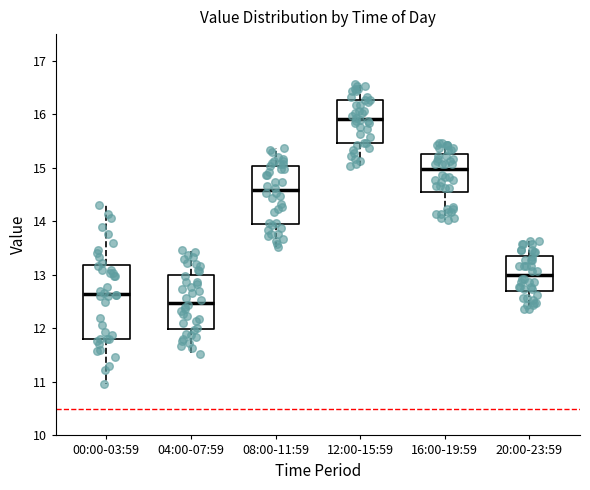

Reading left to right, transcribe this box plot: for each box, give where its median line is, the range the box spans, and where its two whiskers end, as read against the y-axis. The values are not printed on the chart, so give them approximately, as read against the axis.

00:00-03:59: median 12.7, box 11.8 to 13.2, whiskers 11.0 to 14.3
04:00-07:59: median 12.5, box 12.0 to 13.0, whiskers 11.5 to 13.5
08:00-11:59: median 14.6, box 14.0 to 15.0, whiskers 13.5 to 15.4
12:00-15:59: median 15.9, box 15.5 to 16.3, whiskers 15.0 to 16.6
16:00-19:59: median 15.0, box 14.5 to 15.3, whiskers 14.0 to 15.5
20:00-23:59: median 13.0, box 12.7 to 13.4, whiskers 12.4 to 13.6